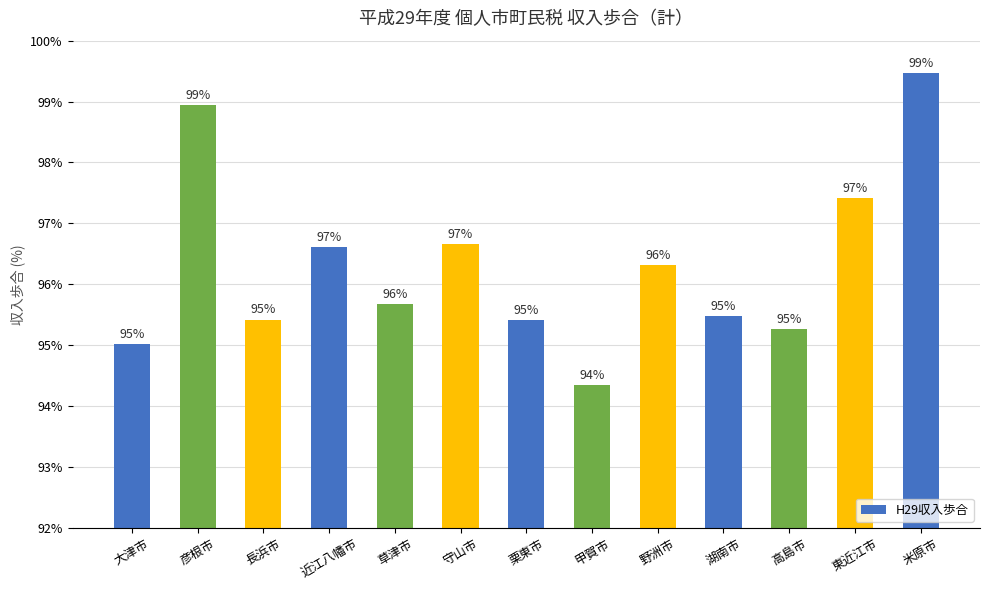

What position from the right is 高島市?

3